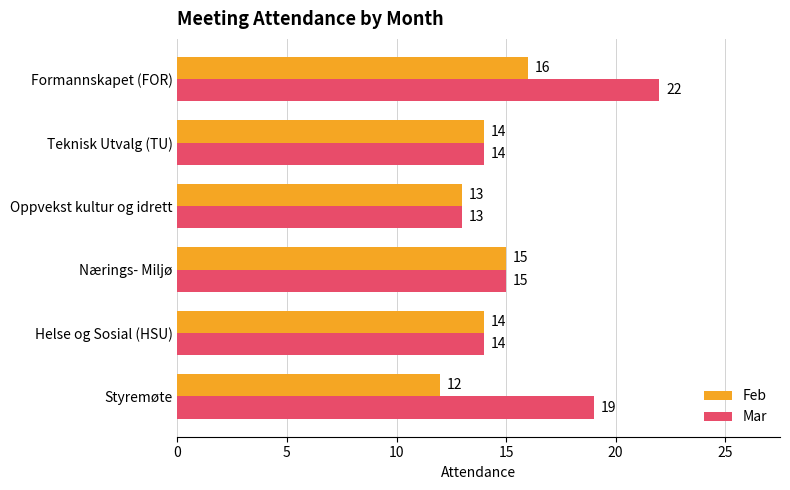

Which category has the lowest value in the Mar series?

Oppvekst kultur og idrett